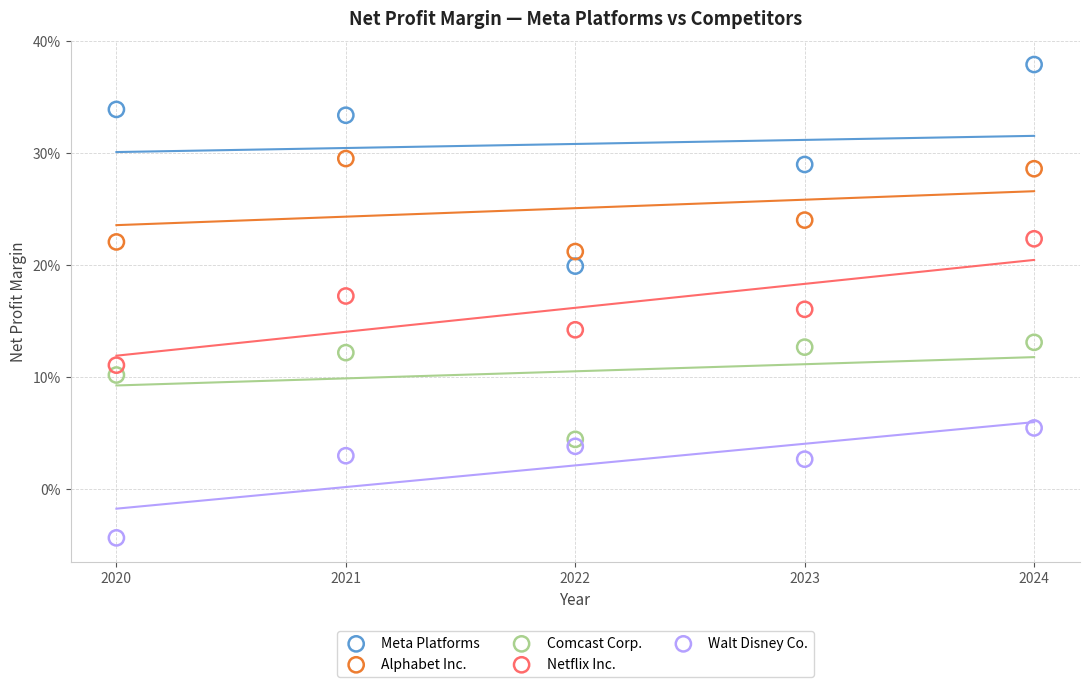

Which series has the widest spread of Y values?

Meta Platforms